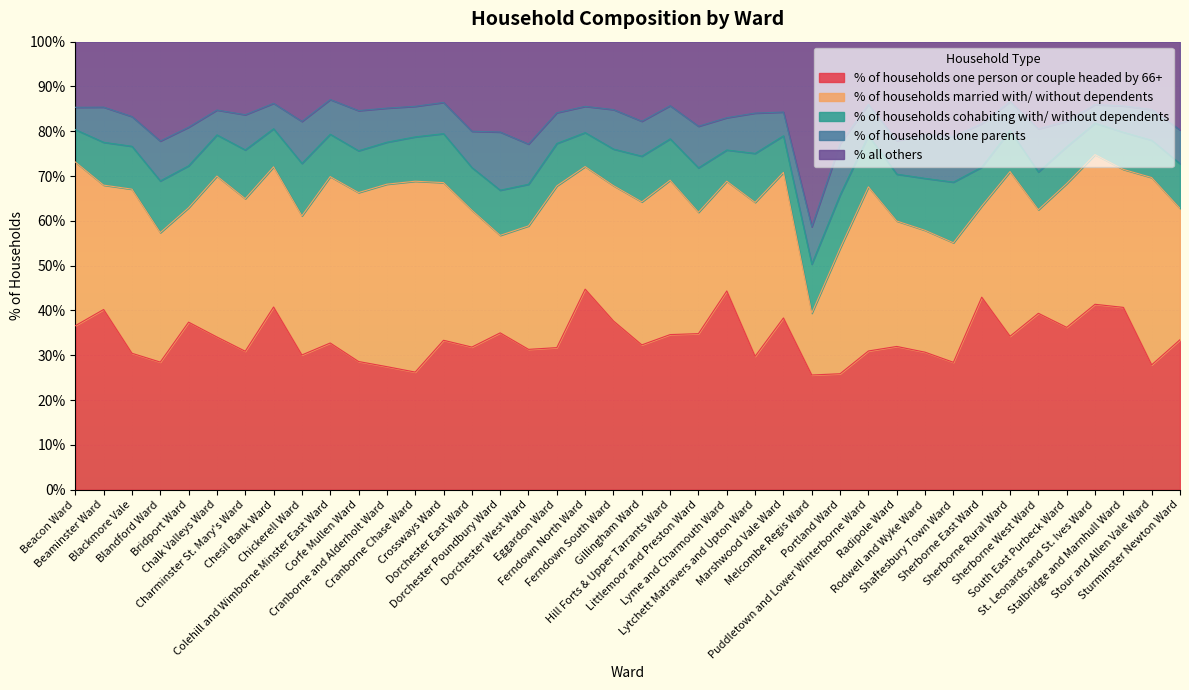

Rank the series by their maximum value, from lowest to highest.

% of households lone parents, % of households cohabiting with/ without dependents, % all others, % of households married with/ without dependents, % of households one person or couple headed by 66+